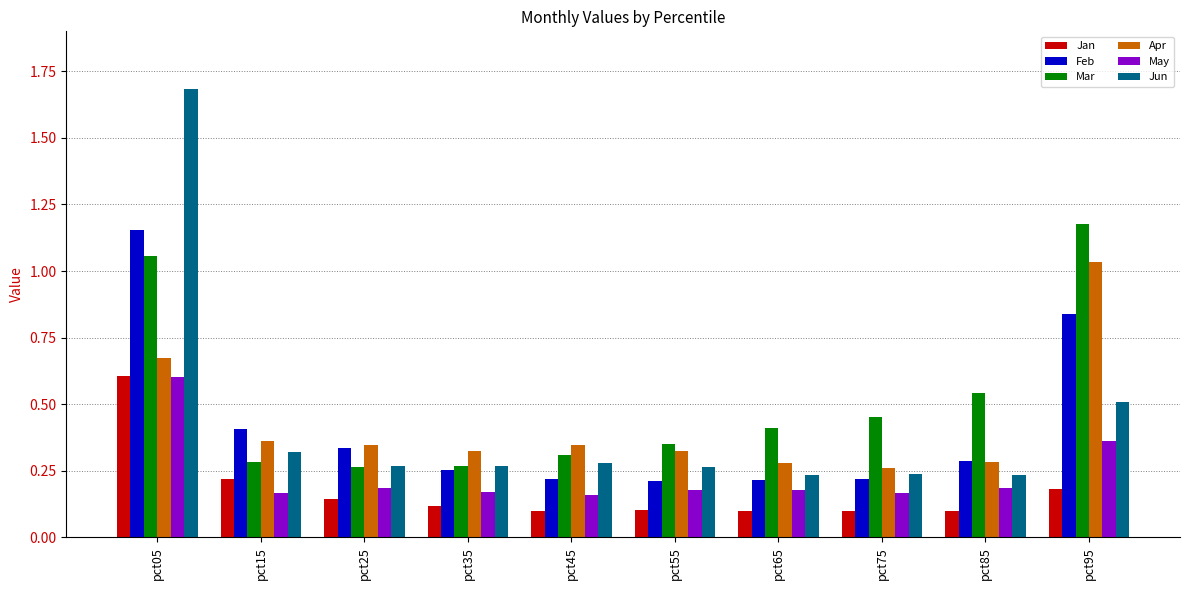

At pct95, list the series in order from smallest to largest.

Jan, May, Jun, Feb, Apr, Mar